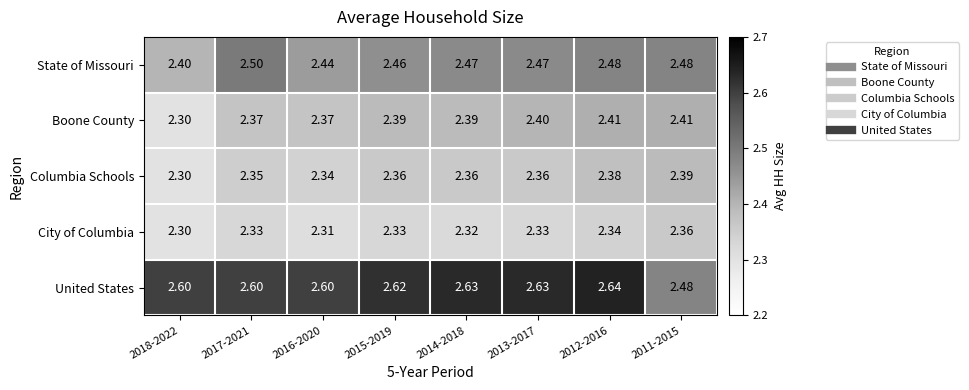

Rank the series by their maximum value, from highest to lowest.

United States, State of Missouri, Boone County, Columbia Schools, City of Columbia